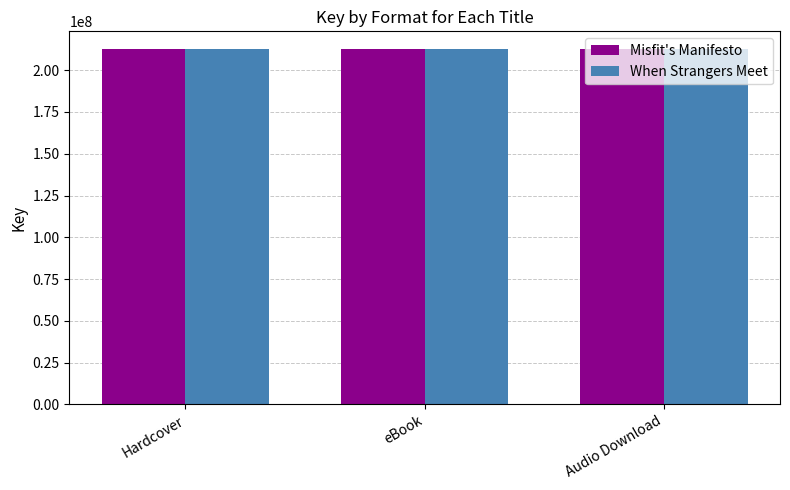

What is the average value of the Misfit's Manifesto series?

212609128